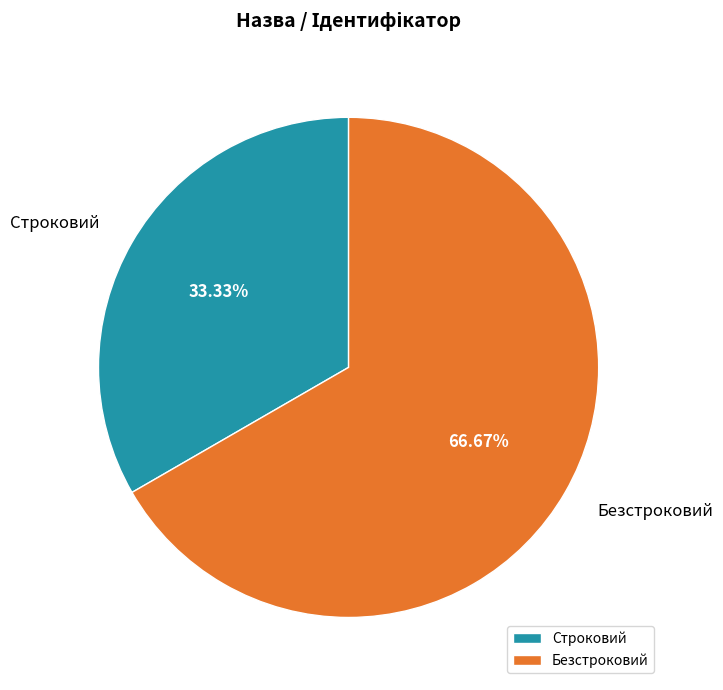

How many slices are in this pie chart?

2